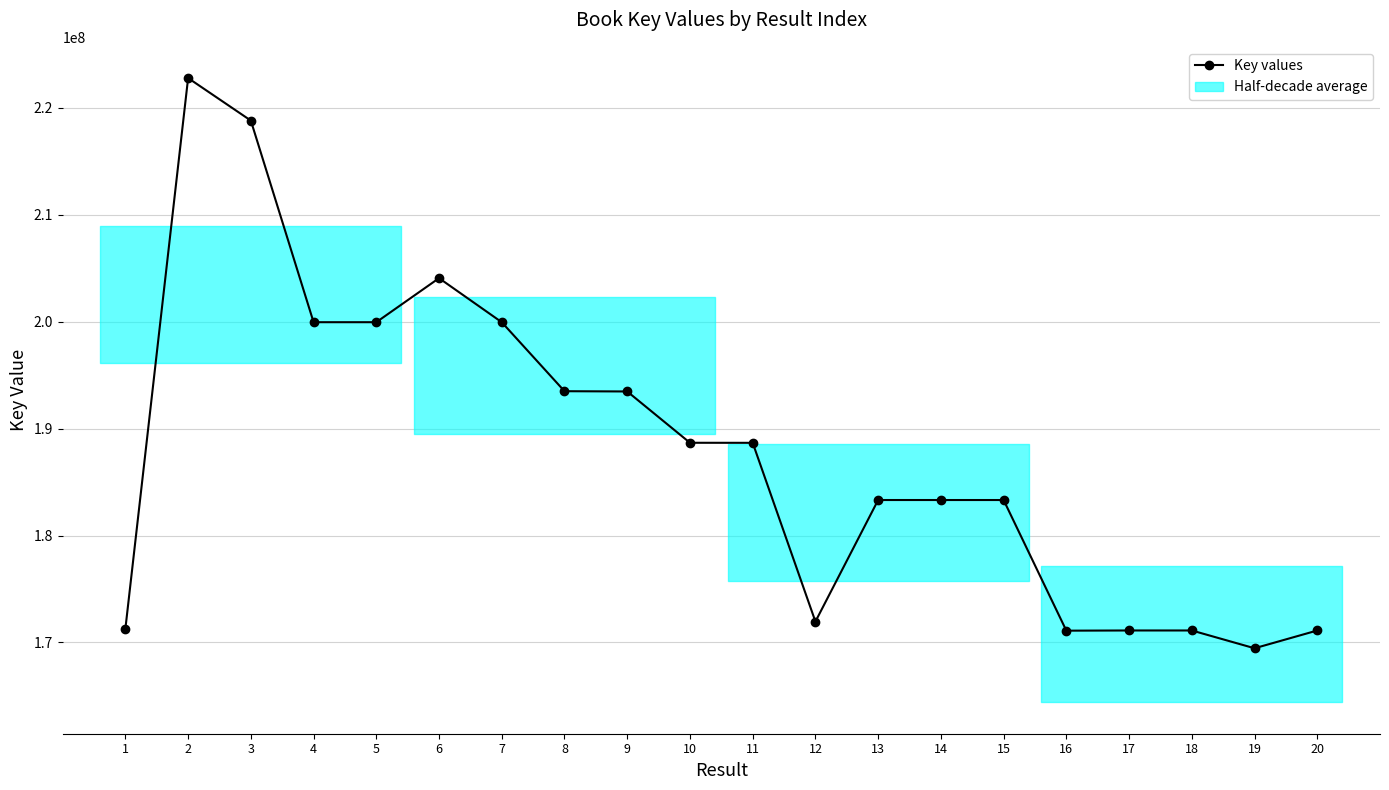

Rank the categories by value from highest to lowest.

2, 3, 6, 5, 4, 7, 8, 9, 10, 11, 13, 14, 15, 12, 1, 17, 18, 20, 16, 19